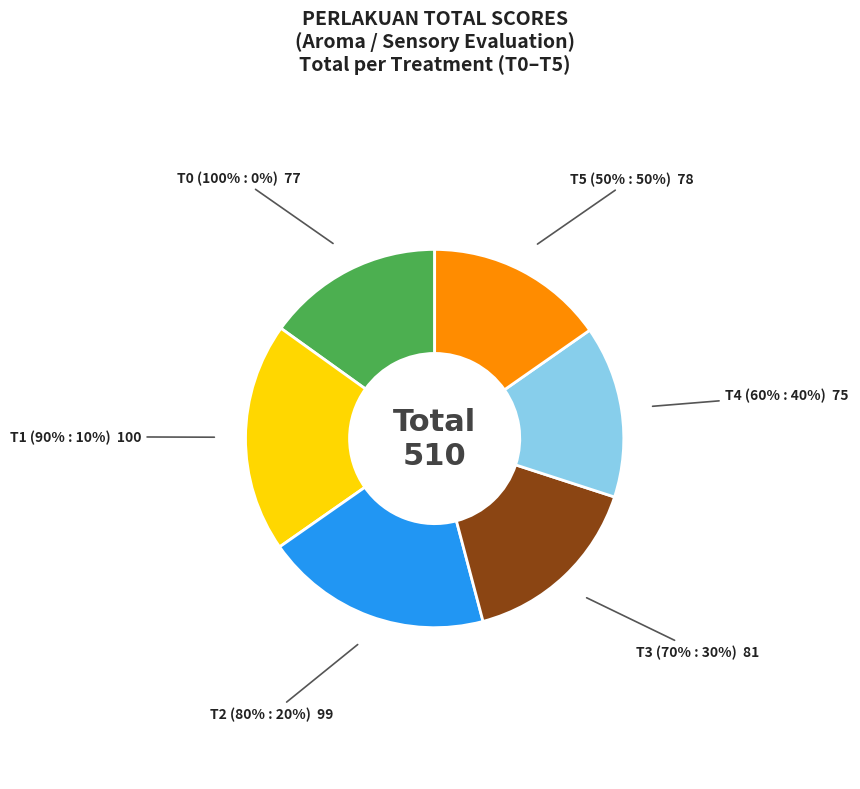

Which category has the biggest portion of the pie?

T1 (90% : 10%)